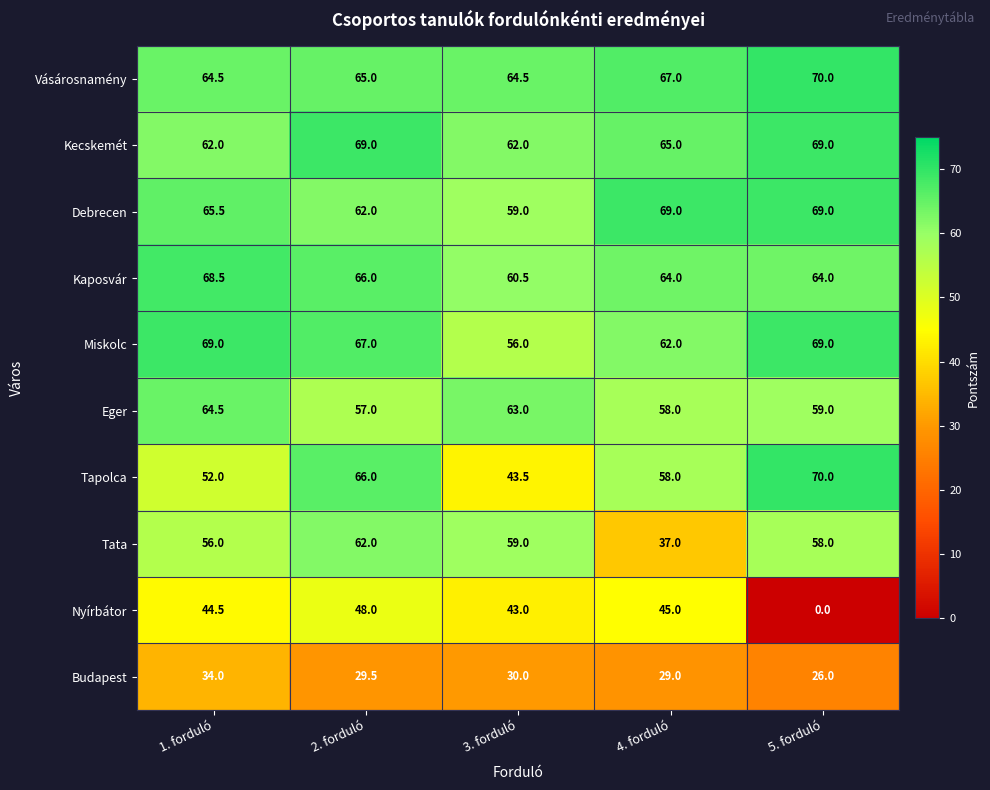

At which category is the sum across all series the highest?

2. forduló